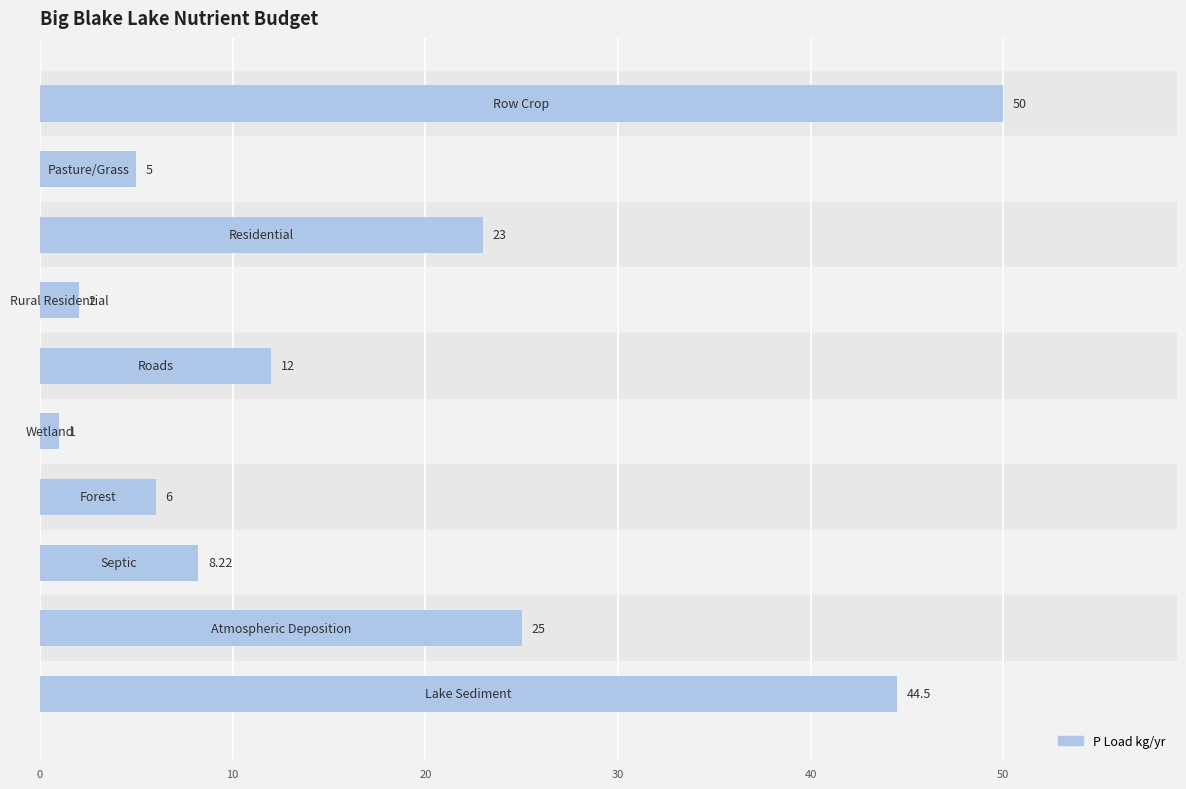

How many bars are there in total?

10